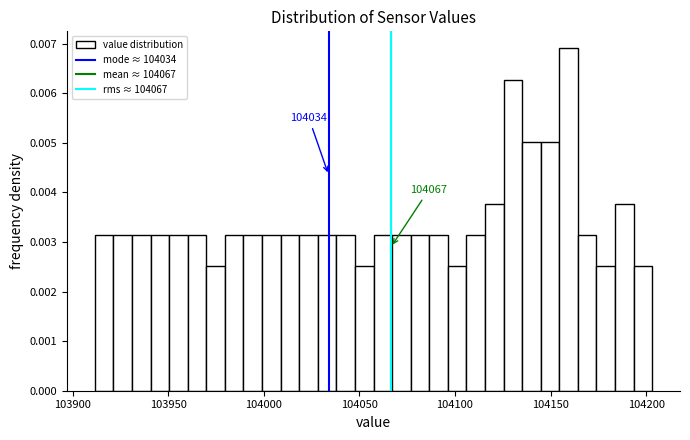

Read against the x-axis, roughly where is the centre of the tallest bar?

104160